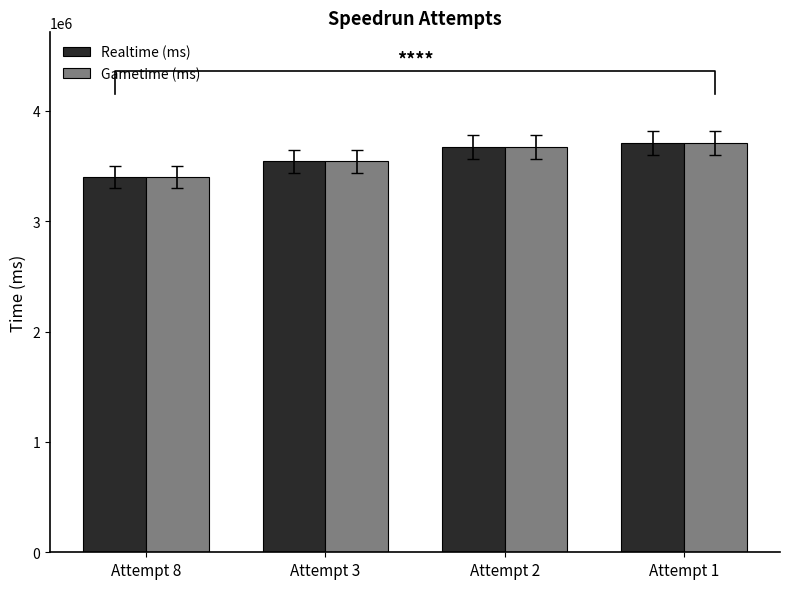

Count the Realtime (ms) values in the range 3543406 to 3710109.

3